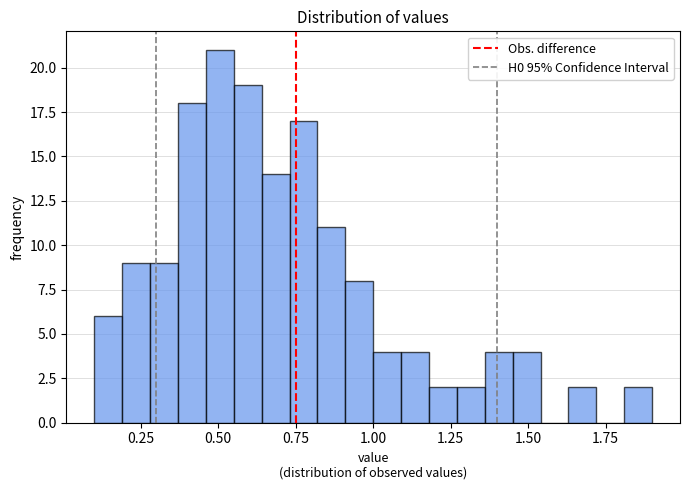

Around what value on the x-axis is the tallest bar? Give the approximate position of its centre, as read against the axis.

0.50